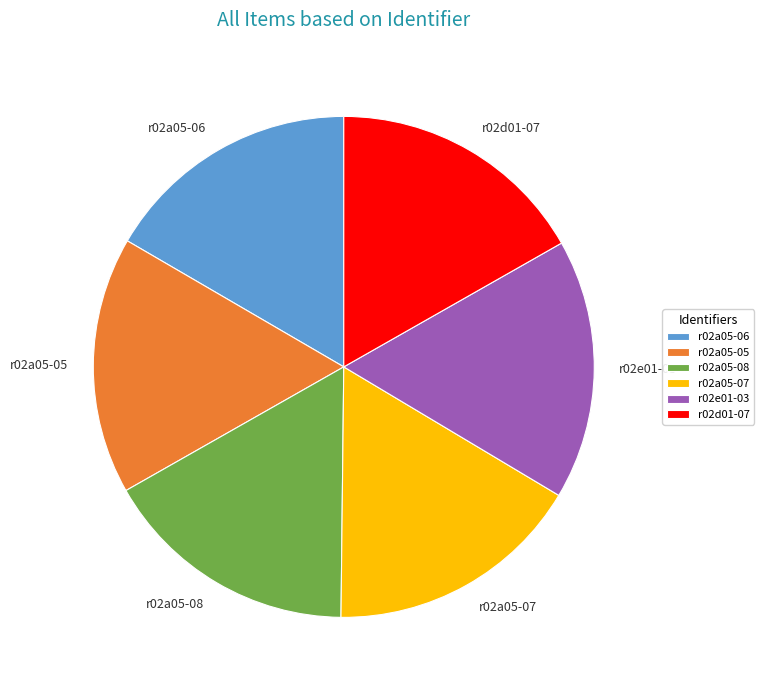

Approximately how many times larger is the value at r02e01-03 compared to r02a05-06?

1.0